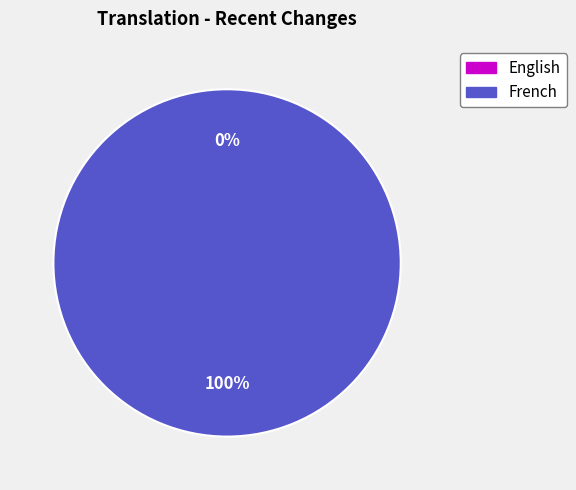

Which slice is the smallest?

English